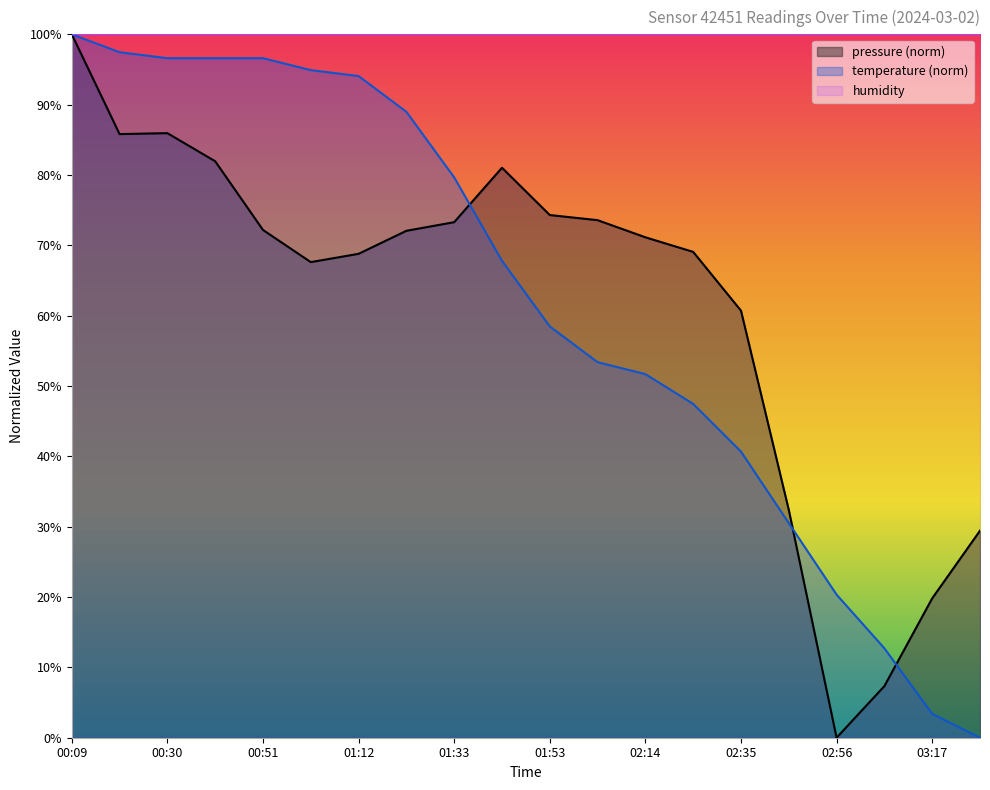

At which category is the sum across all series the highest?

00:09